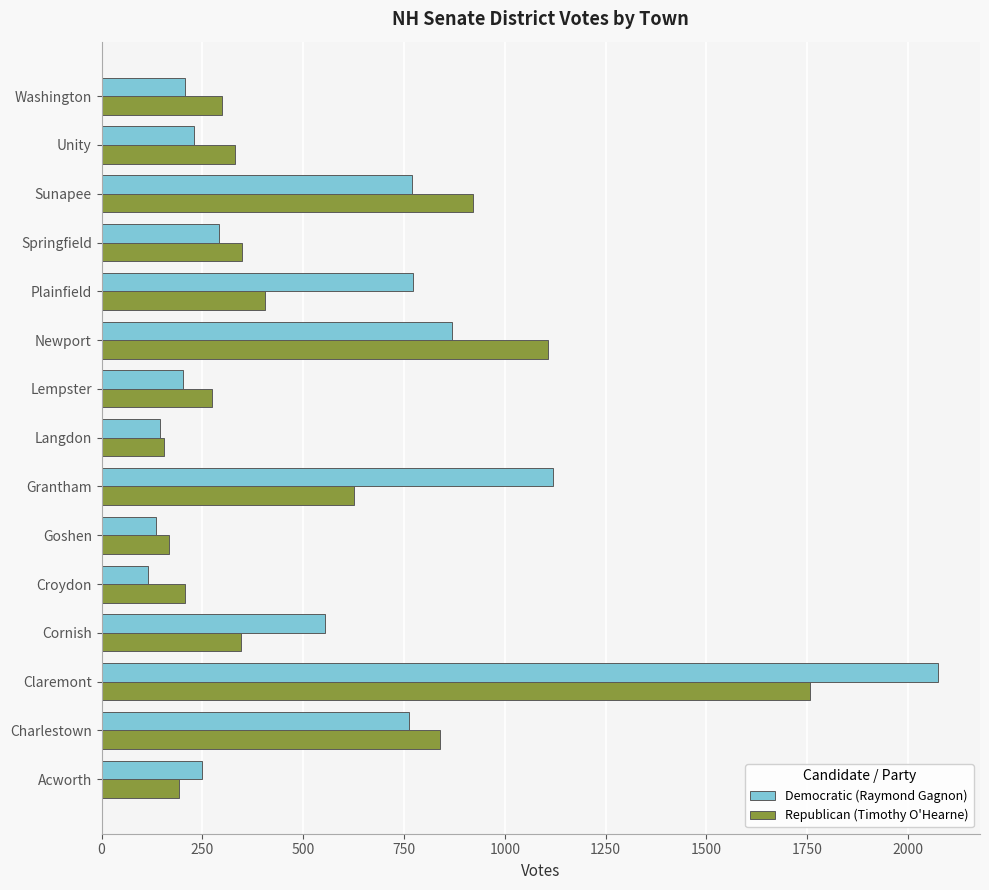

What is the total value across all series at Claremont?

3832